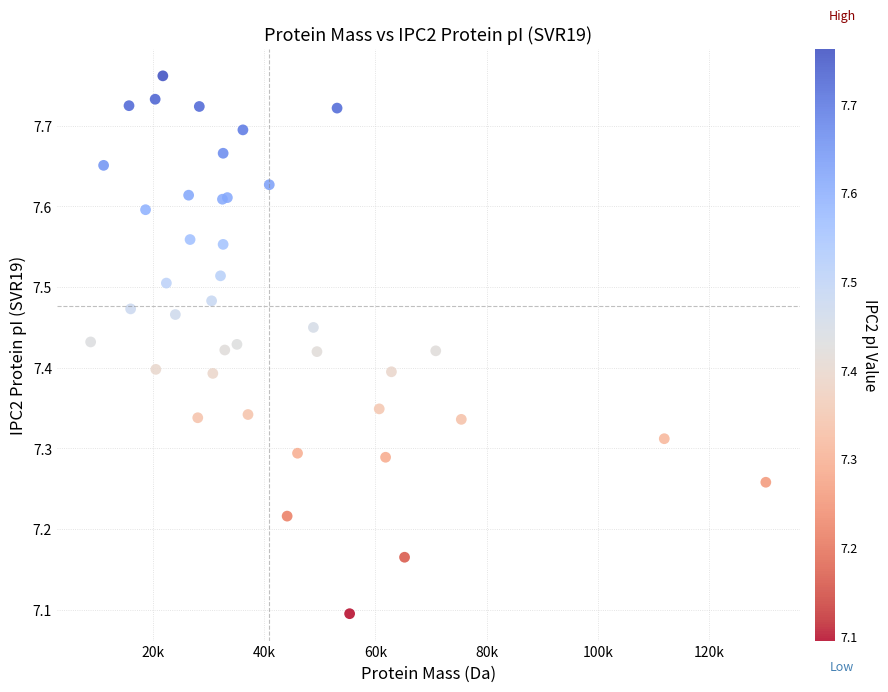

What Y value in the scatter plot is closest to 7?

7.1